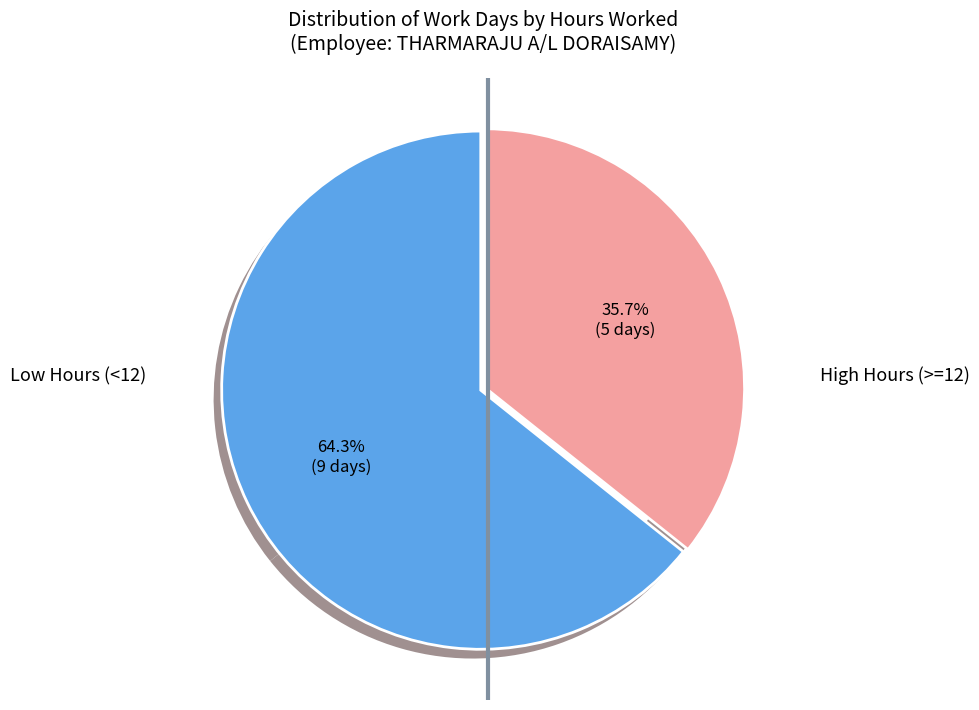

Which category has the biggest portion of the pie?

Day 17